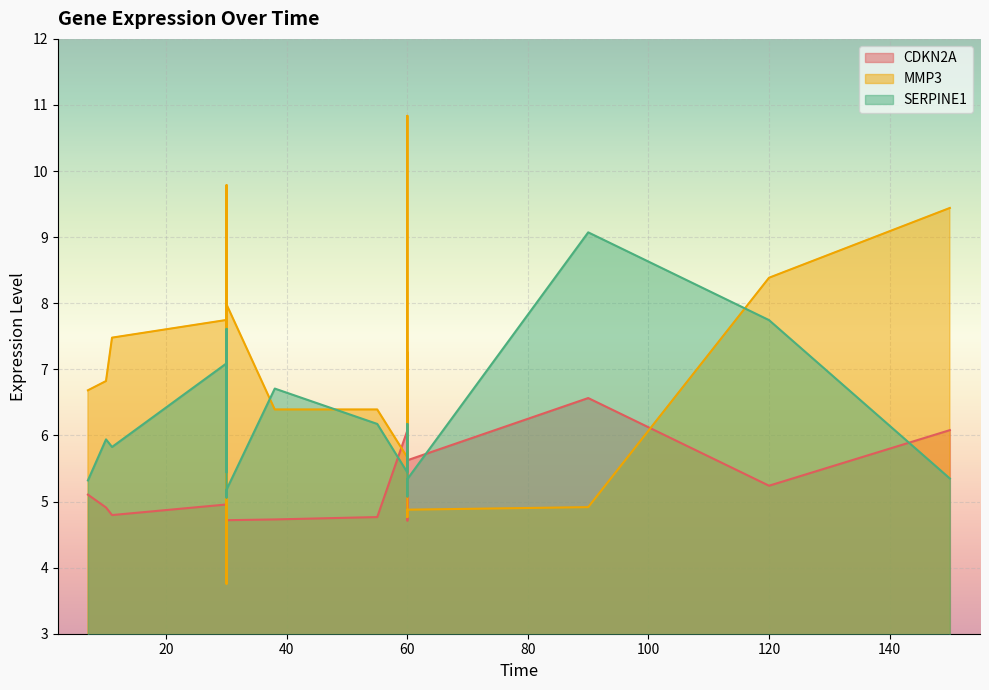

Rank the series by their maximum value, from highest to lowest.

MMP3, SERPINE1, CDKN2A